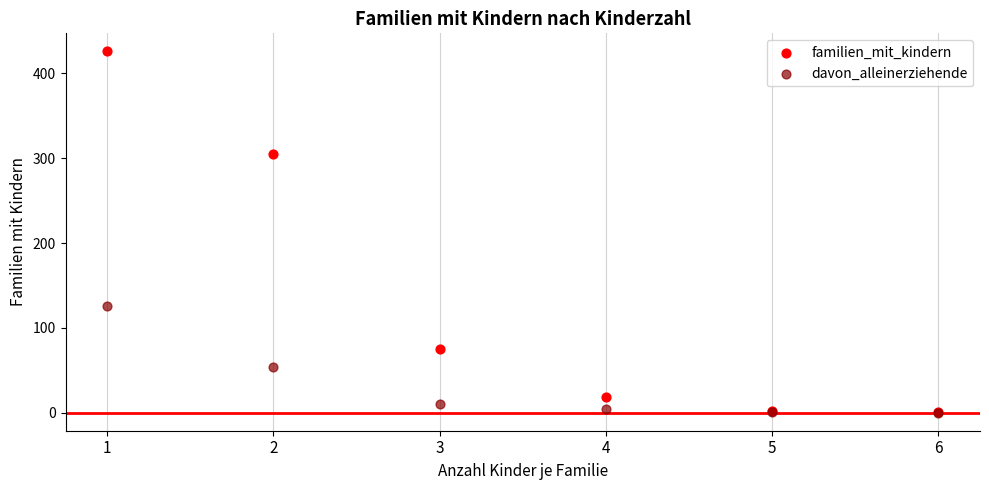

In the familien_mit_kindern series, what Y value is closest to 213?

305